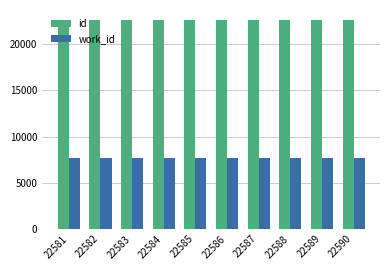

Rank the series by their average value, from lowest to highest.

work_id, id